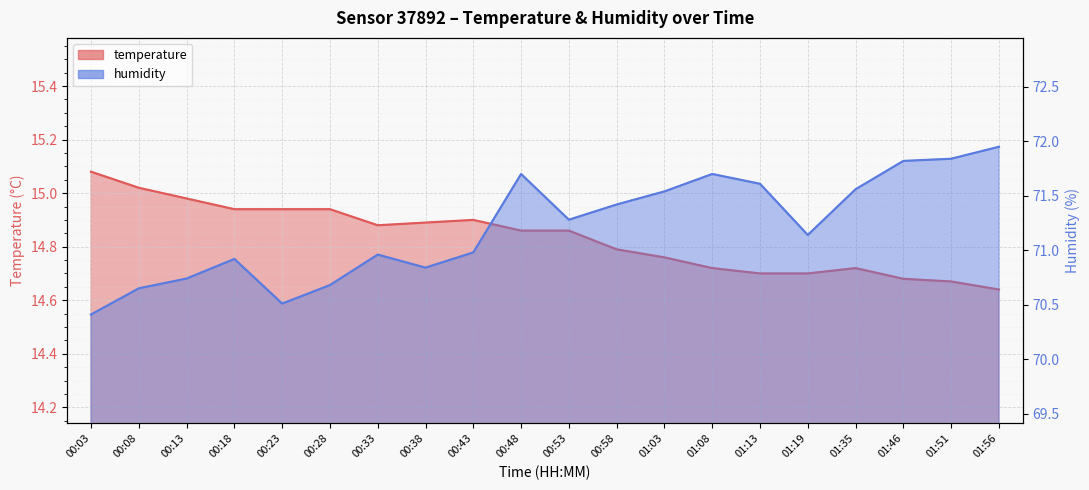

What is the lowest value of the temperature series?

14.6